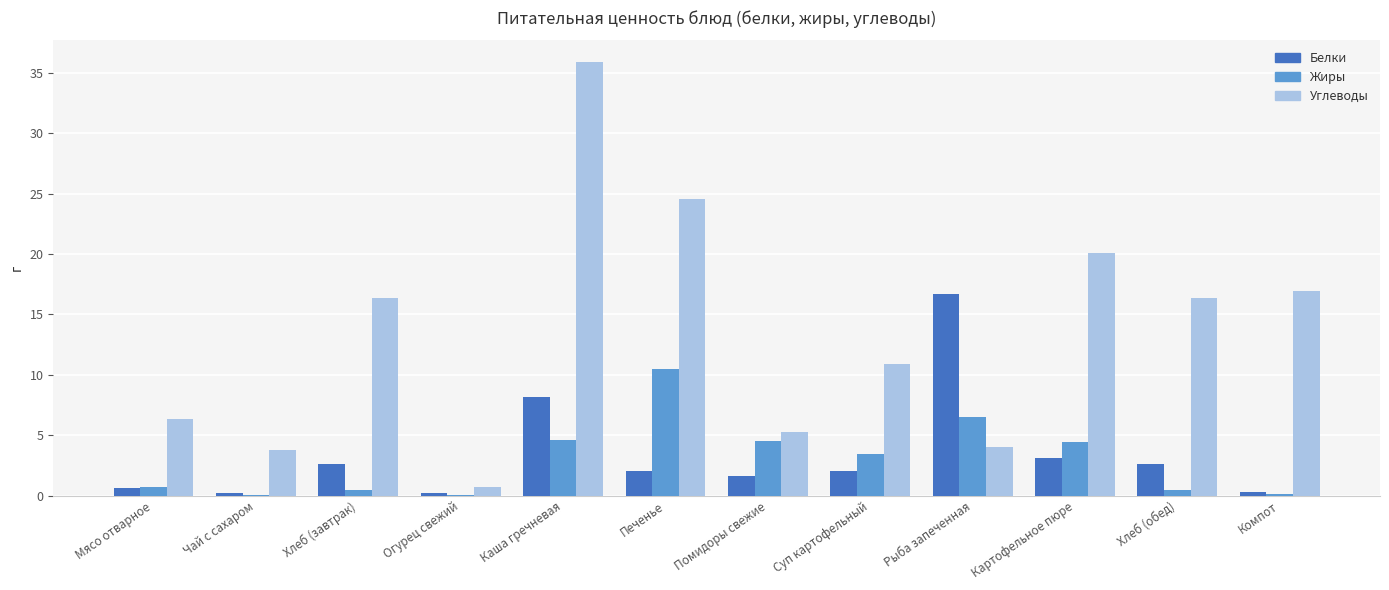

Where does the Углеводы series first go above 16?

Хлеб (завтрак)